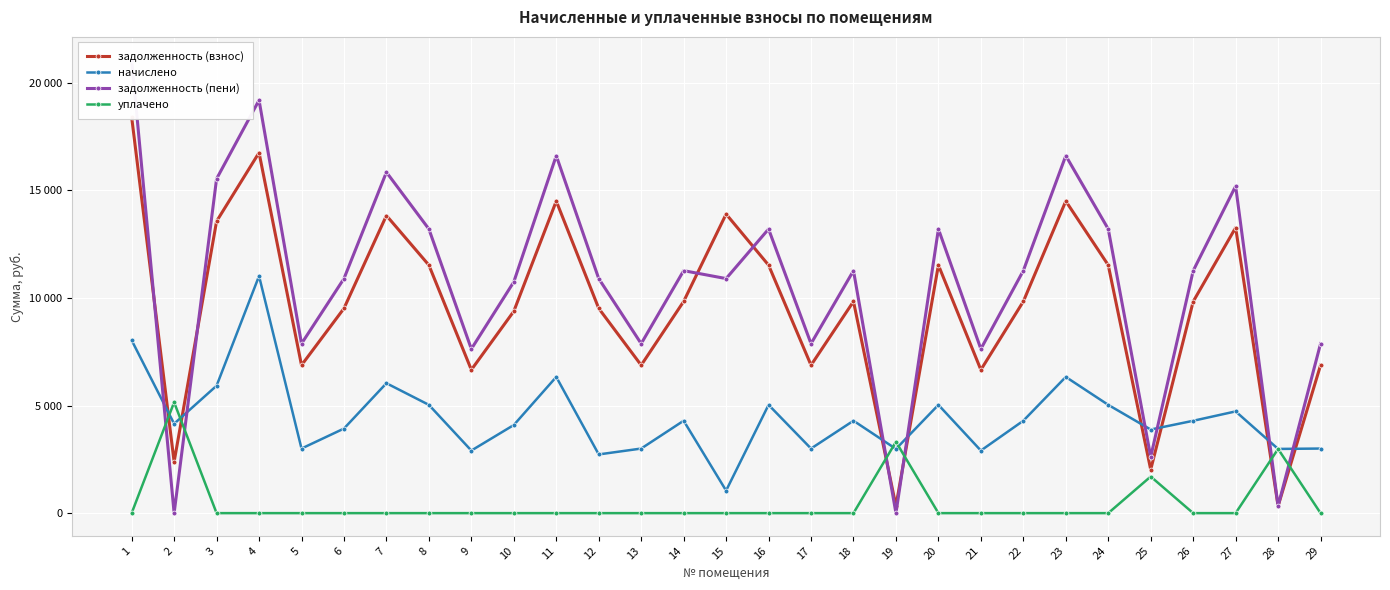

Is the value of начислено at 11 greater than the value of уплачено at 8?

Yes